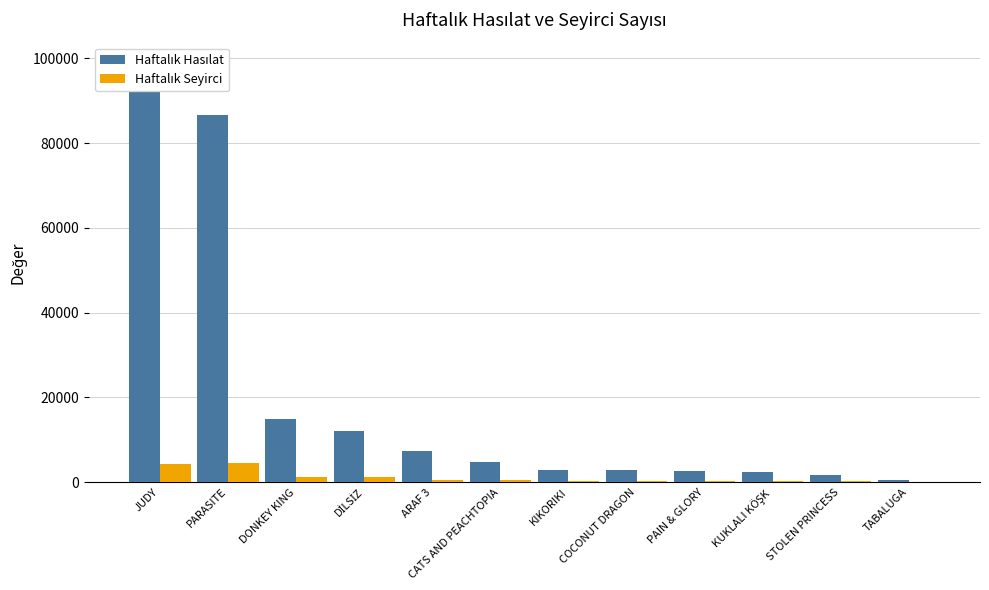

Between DONKEY KING and CATS AND PEACHTOPIA, which series saw the biggest shift?

Haftalık Hasılat